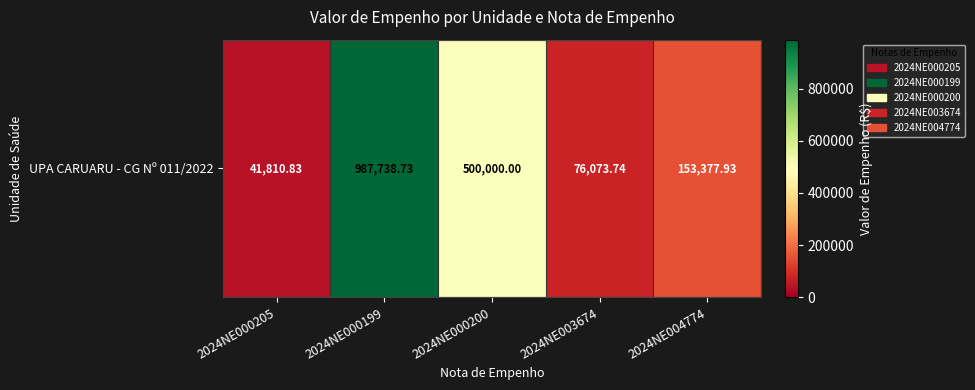

Reading left to right, list all the values displayed in this chart.

41810.8	987738.7	500000.0	76073.7	153377.9